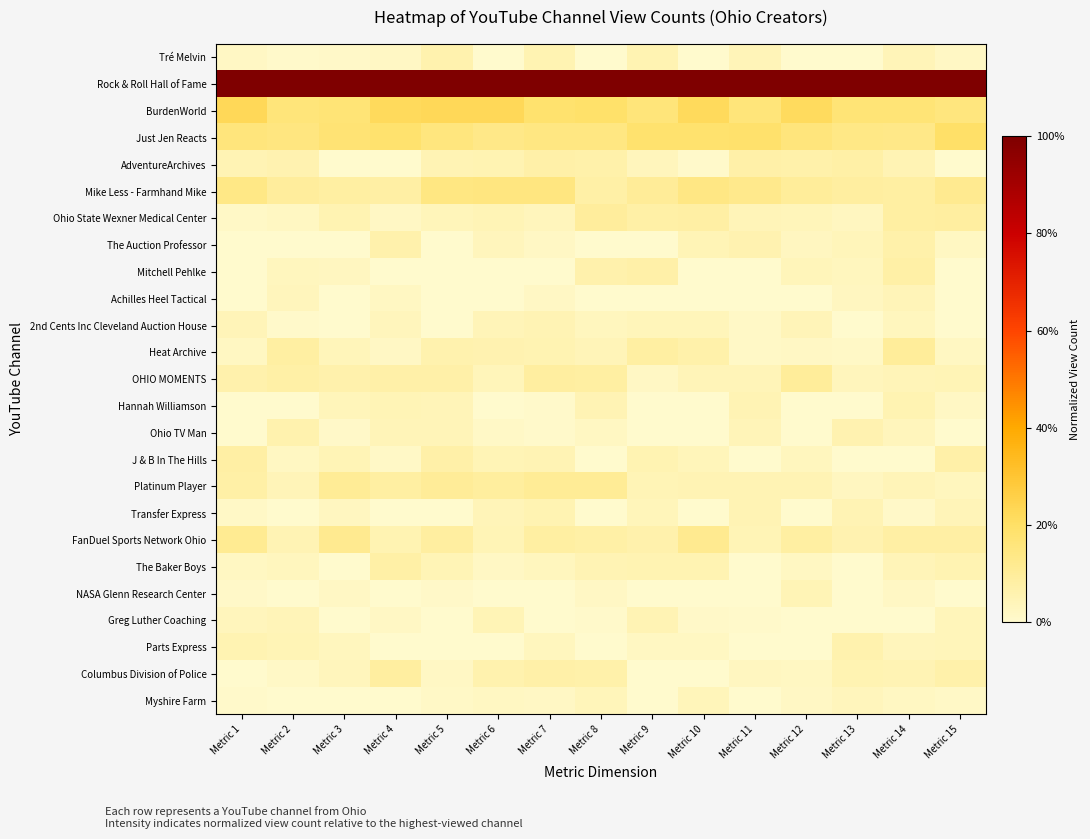

What is the difference between the highest and lowest values at Metric 12?

1.0